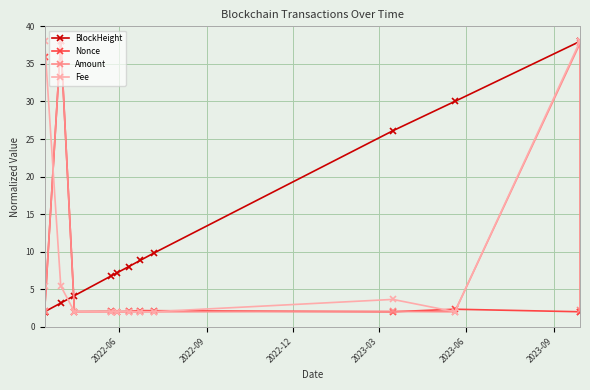

Which series has the largest total across all categories?

BlockHeight